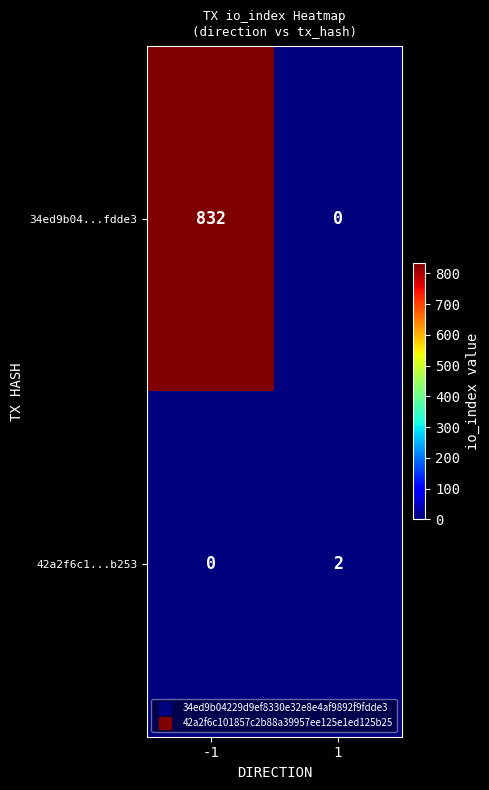

What is the total value across all series at -1?

832